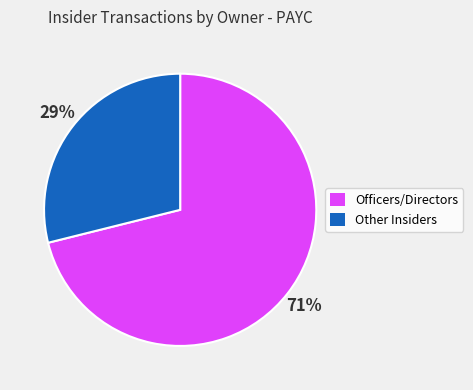

To the nearest percent, what is the difference between the largest and smallest slice percentages?

42%